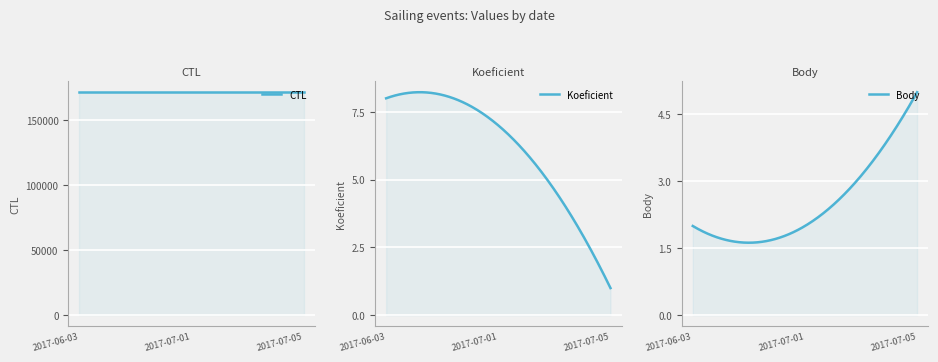

List the labels in order of CTL value, smallest first.

2017-06-03, 2017-07-01, 2017-07-05